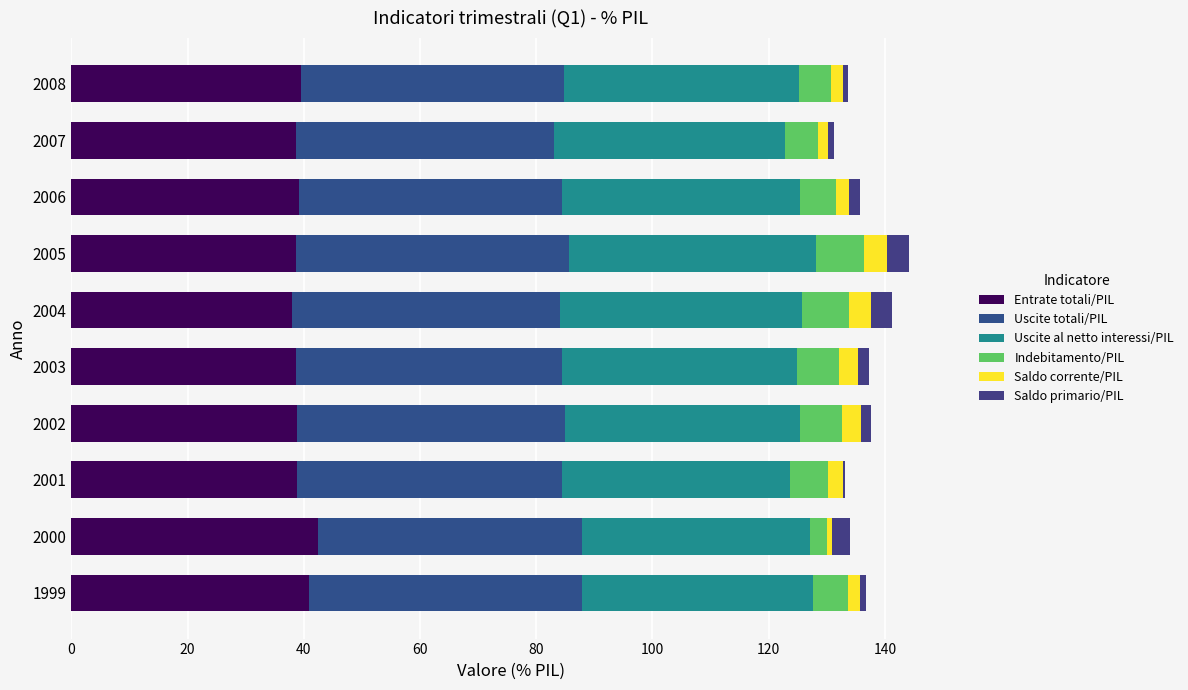

Count the number of data series in this chart.

6